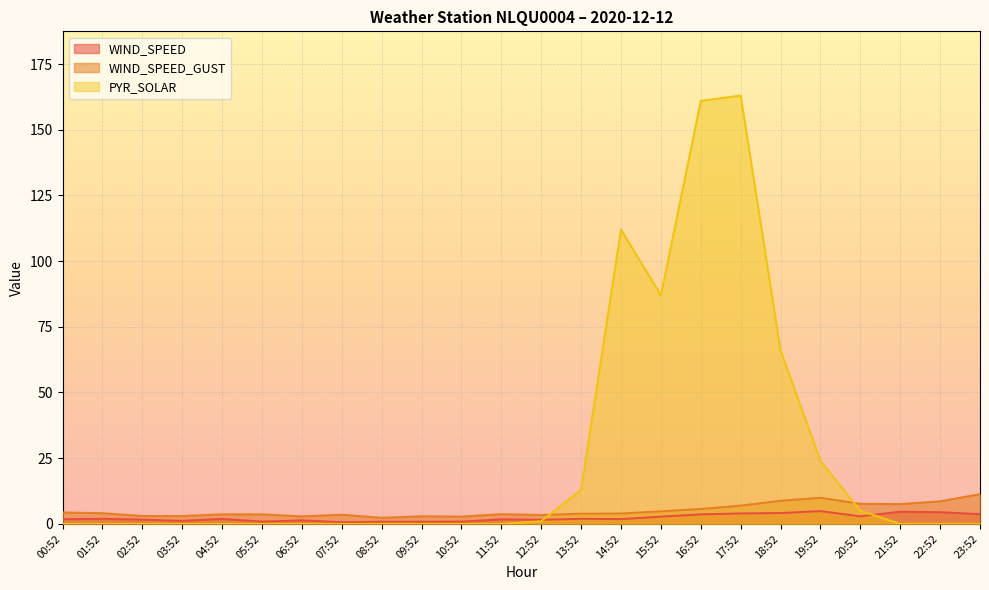

At which label does WIND_SPEED_GUST reach its peak?

23:52